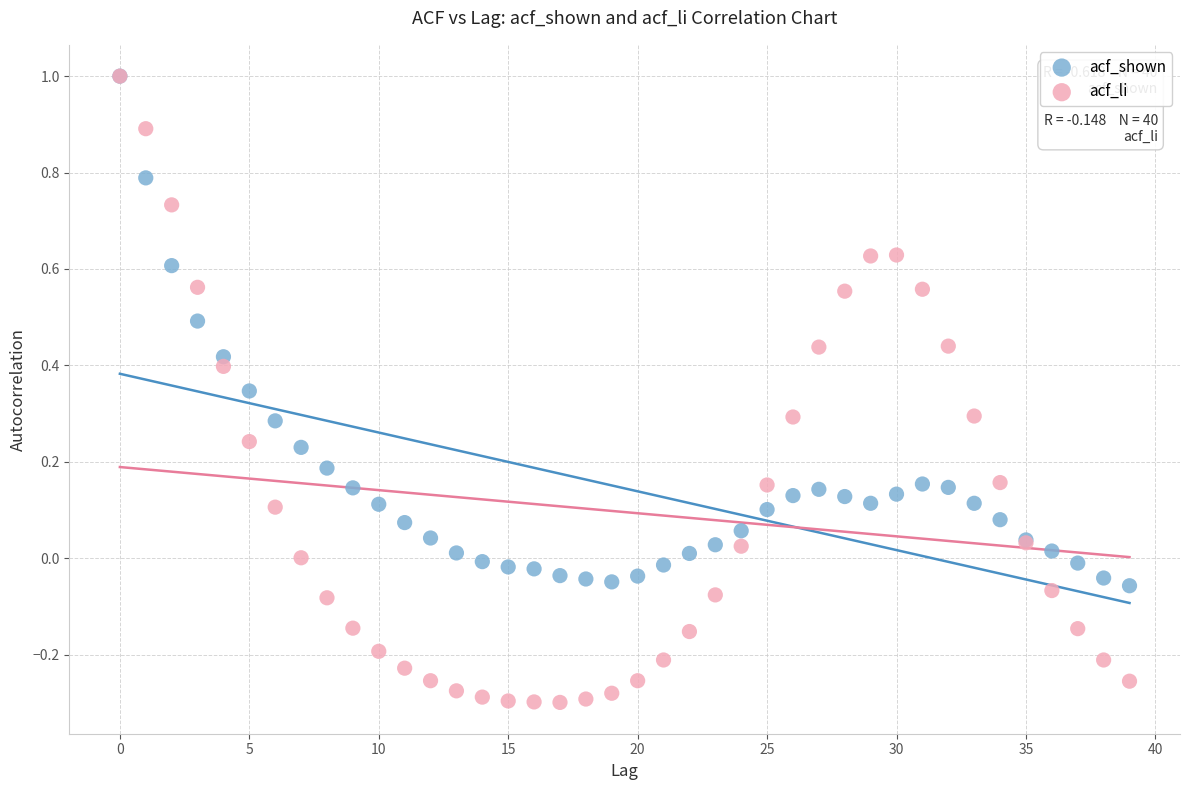

Which series has the largest Y range (max minus min)?

acf_li